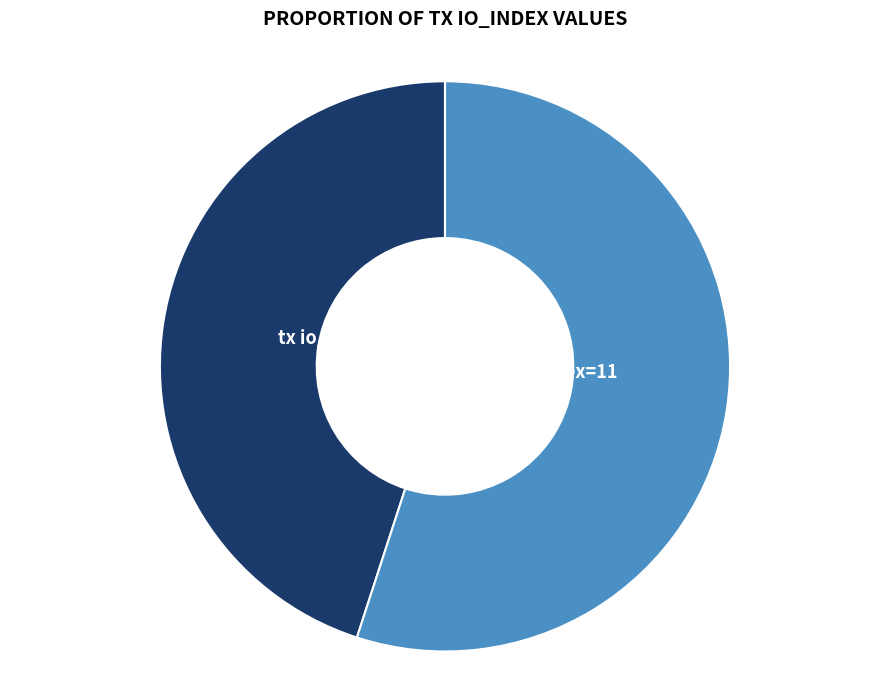

How many slices are in this pie chart?

2